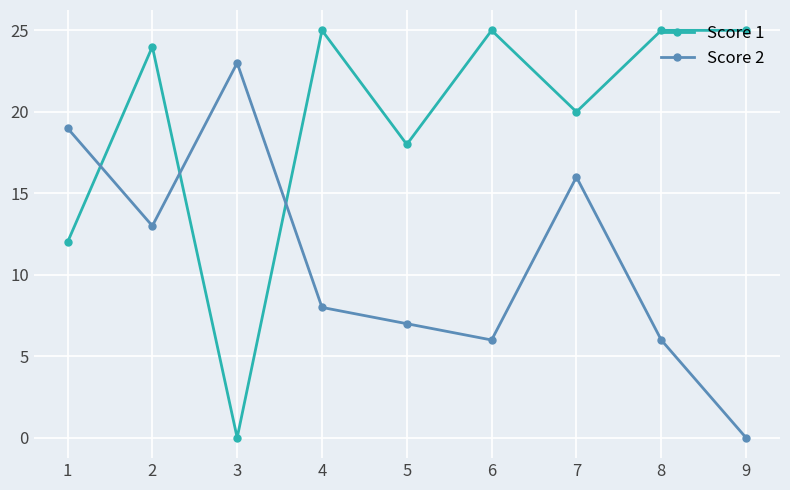

At which category does Score 2 reach its first local peak?

3